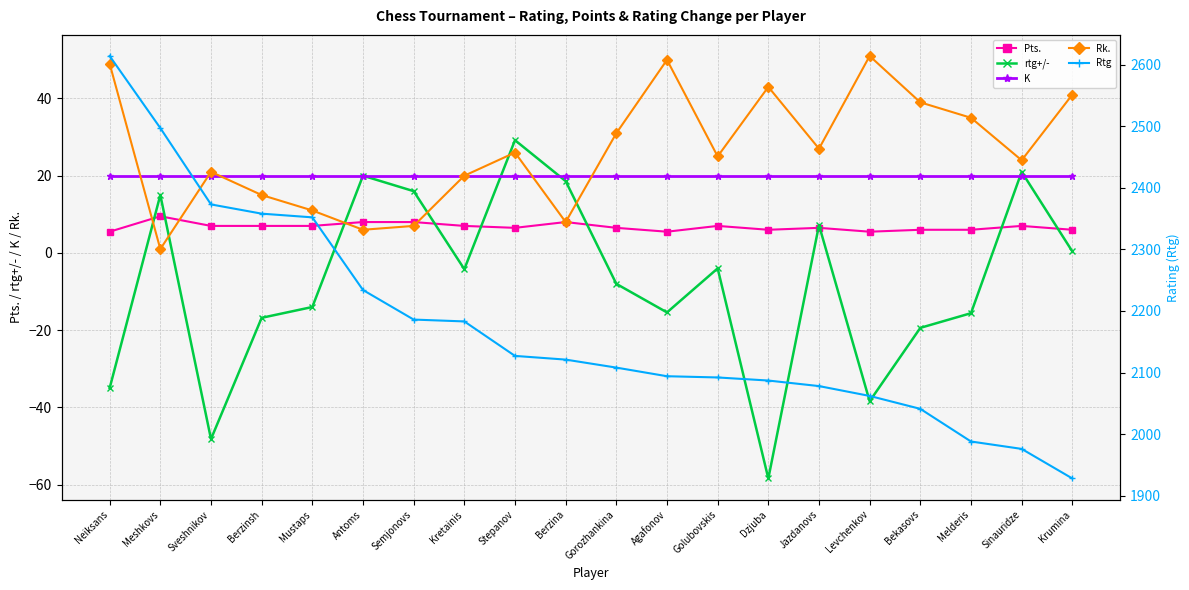

What is the value of the rtg+/- point at the 4th from the left?

-16.8